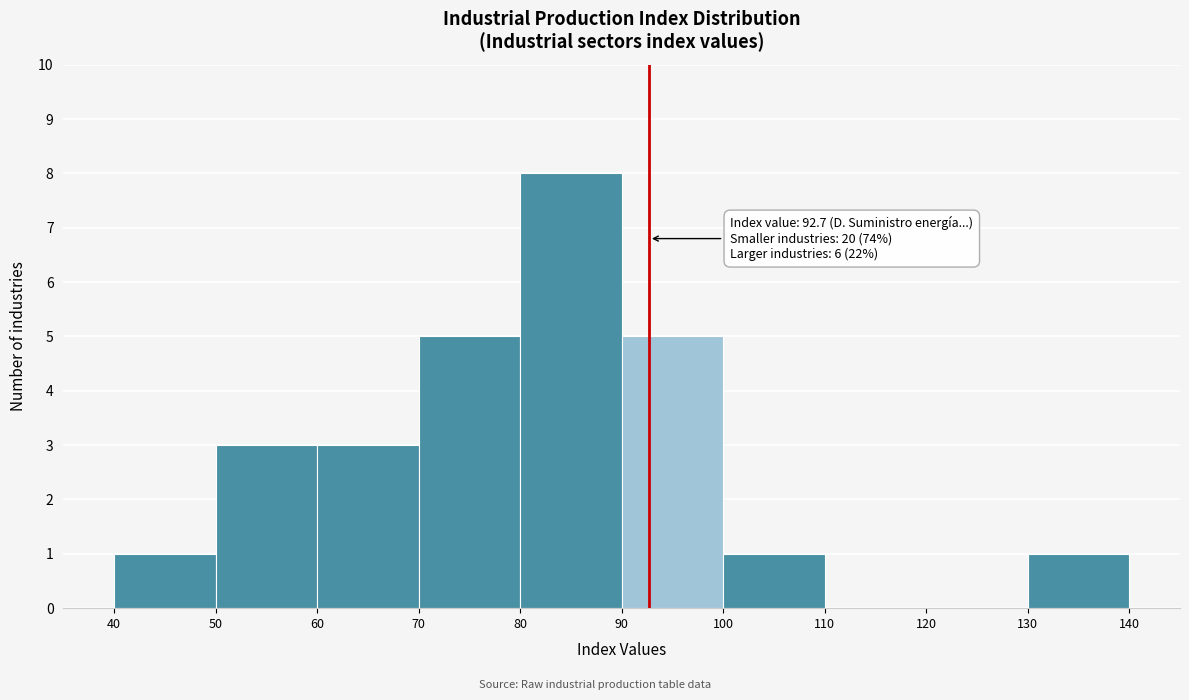

Which range on the x-axis has the tallest bar?

80 to 90